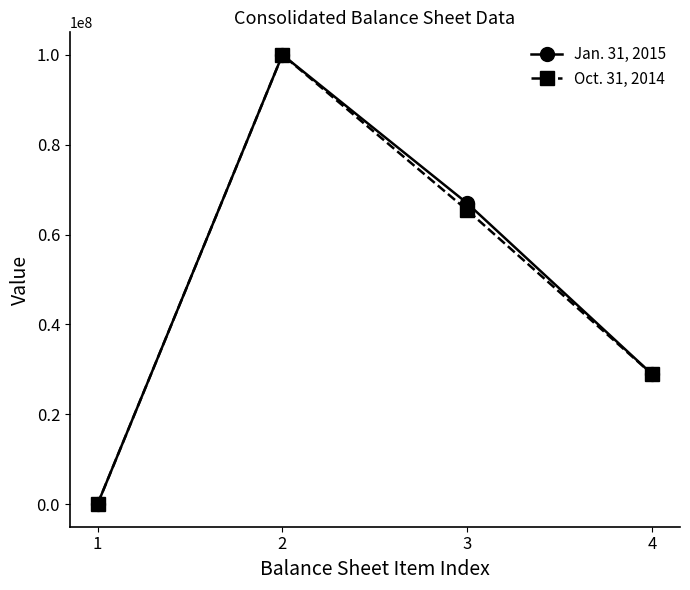

Count the number of data series in this chart.

2